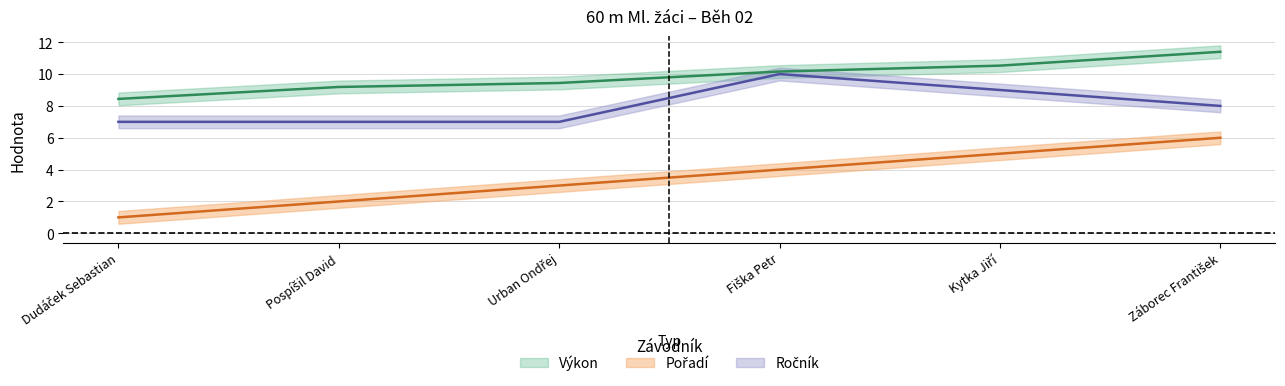

Reading right to left, what are all the values shown in this chart?

Pořadí: Záborec František=6.0	Kytka Jiří=5.0	Fiška Petr=4.0	Urban Ondřej=3.0	Pospíšil David=2.0	Dudáček Sebastian=1.0
Výkon: Záborec František=11.4	Kytka Jiří=10.5	Fiška Petr=10.2	Urban Ondřej=9.4	Pospíšil David=9.2	Dudáček Sebastian=8.4
Ročník: Záborec František=8.0	Kytka Jiří=9.0	Fiška Petr=10.0	Urban Ondřej=7.0	Pospíšil David=7.0	Dudáček Sebastian=7.0